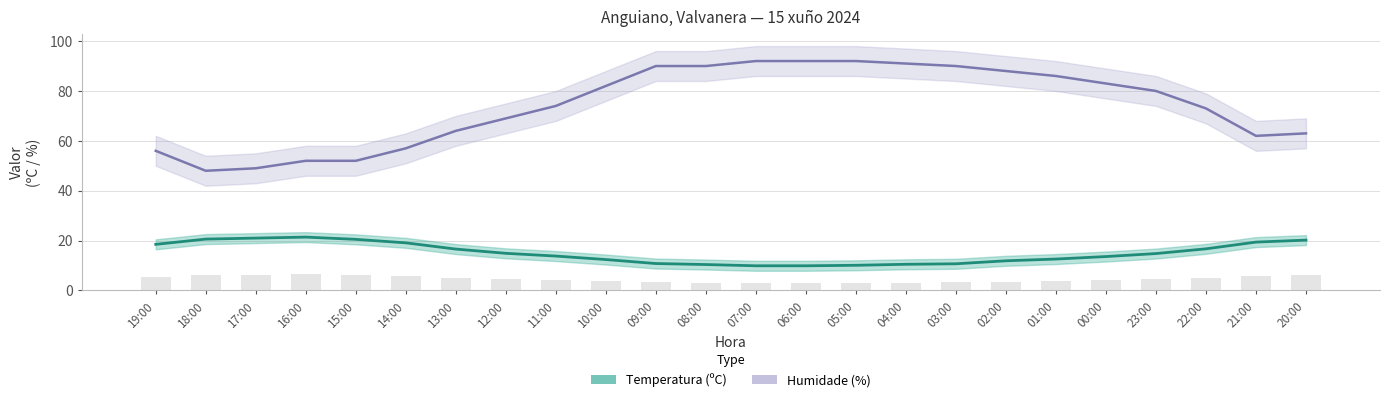

Reading left to right, transcribe all the data shown in this chart.

Temperatura (ºC): 18.5	20.6	21.0	21.4	20.5	19.1	16.6	14.9	13.8	12.4	10.8	10.4	9.9	9.9	10.1	10.5	10.7	11.9	12.6	13.6	14.8	16.7	19.4	20.2
Humidade (%): 56.0	48.0	49.0	52.0	52.0	57.0	64.0	69.0	74.0	82.0	90.0	90.0	92.0	92.0	92.0	91.0	90.0	88.0	86.0	83.0	80.0	73.0	62.0	63.0